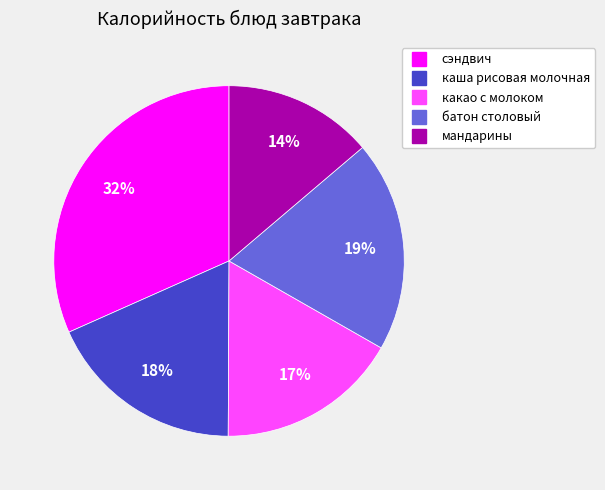

Which category has the smallest portion of the pie?

мандарины